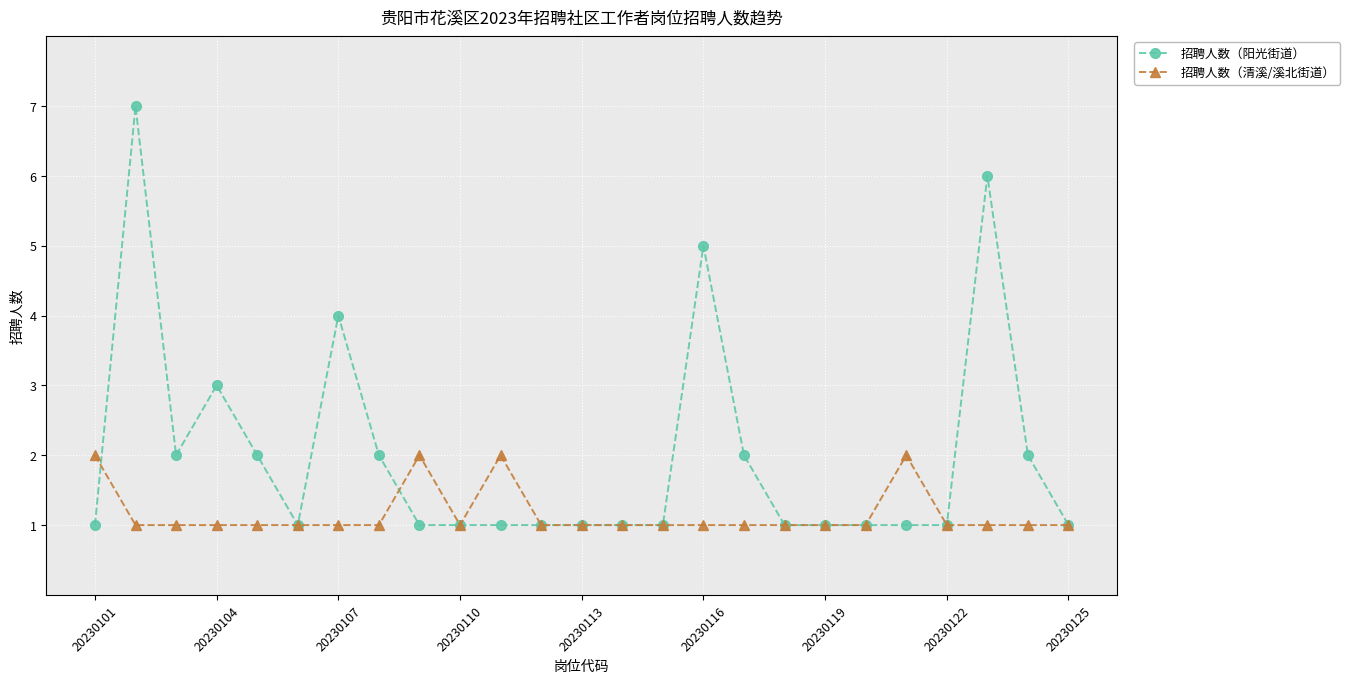

What is the maximum value shown in the chart?

7